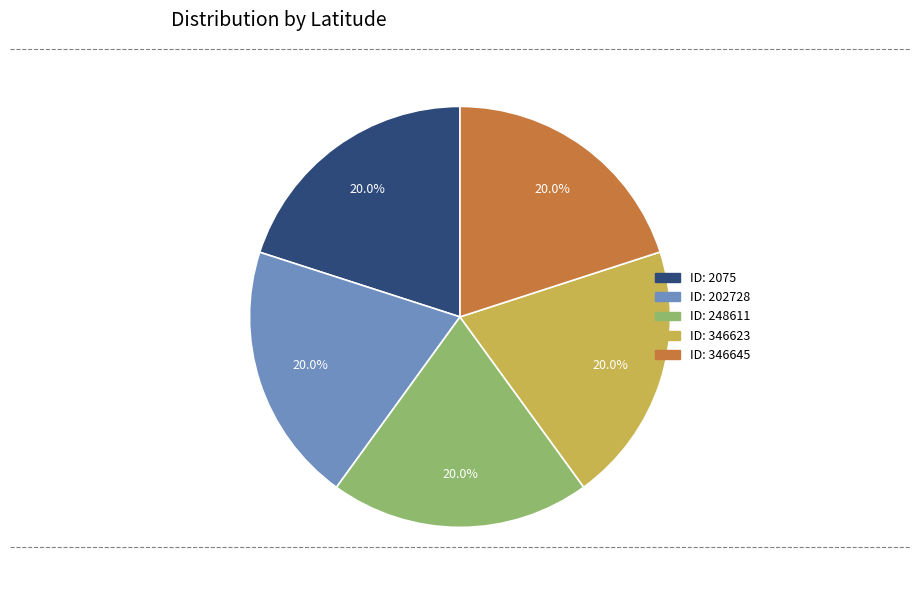

How many slices are in this pie chart?

5